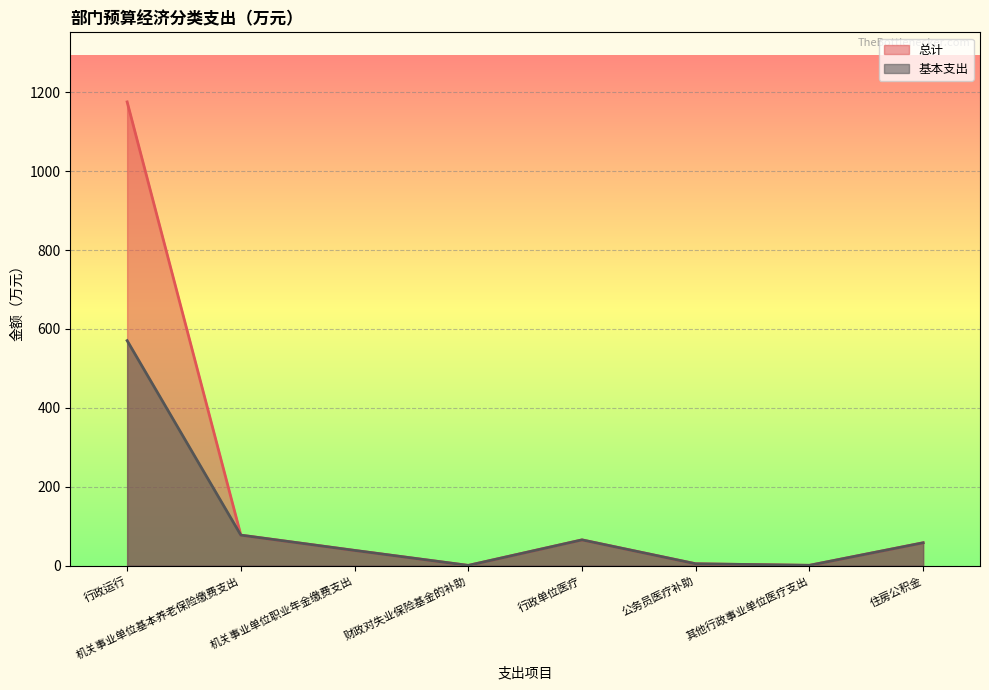

What is the label of the 7th point from the left?

其他行政事业单位医疗支出